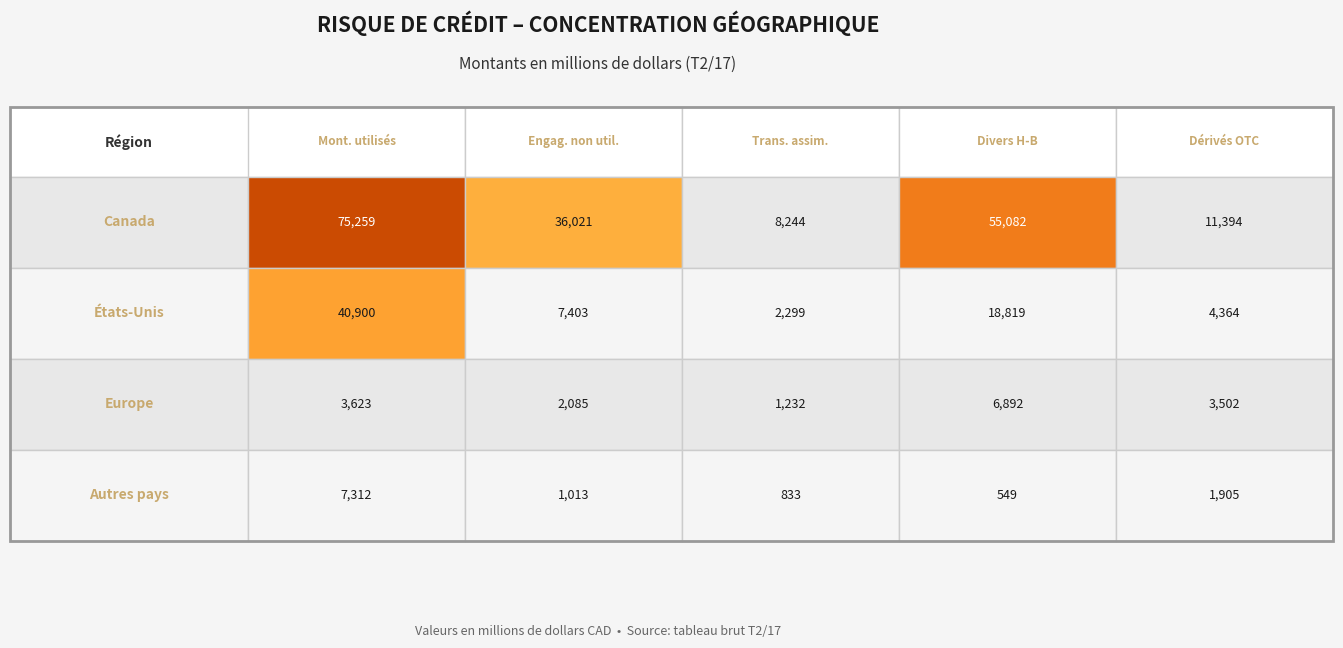

How many data points in Europe are above 3502?

2